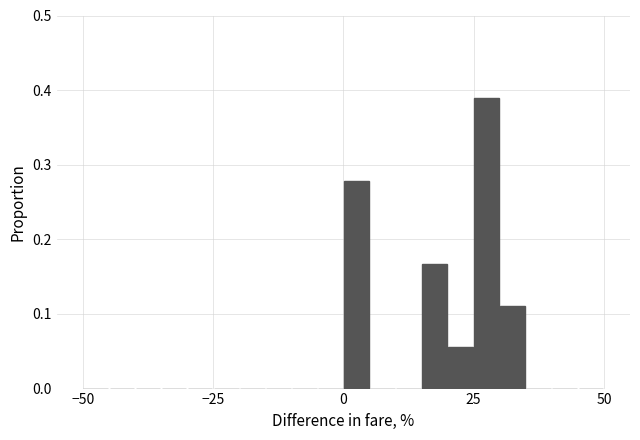

Read against the x-axis, roughly where is the centre of the tallest bar?

30